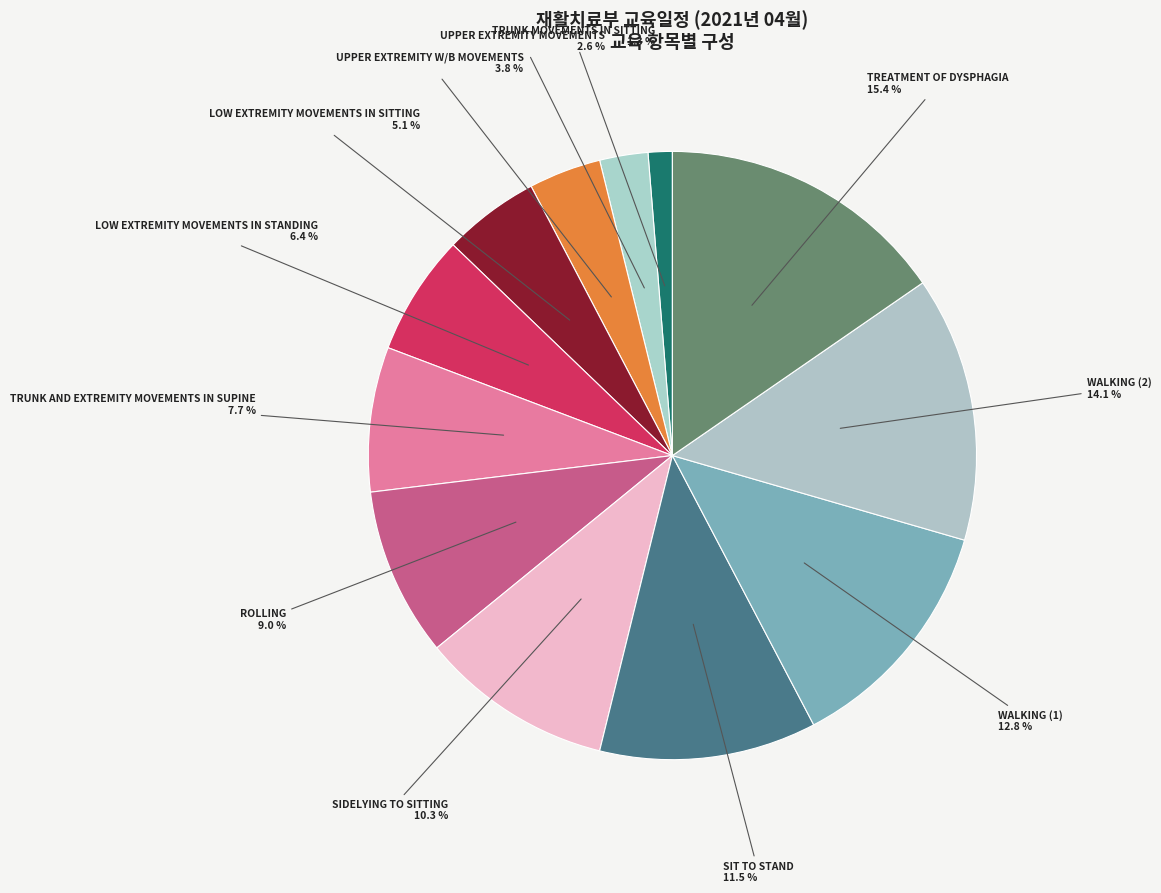

Approximately how many times larger is the value at TREATMENT OF DYSPHAGIA compared to SIT TO STAND?

1.3